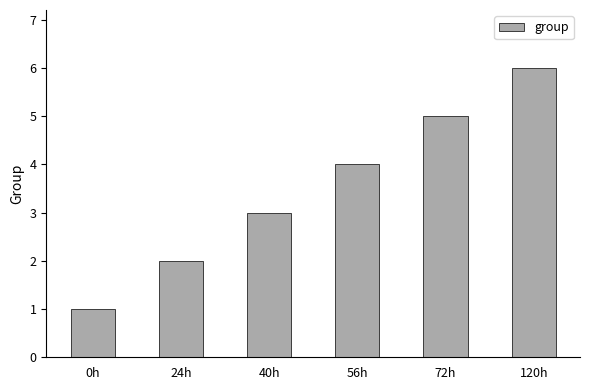

What is the difference between the maximum and second lowest values?

4